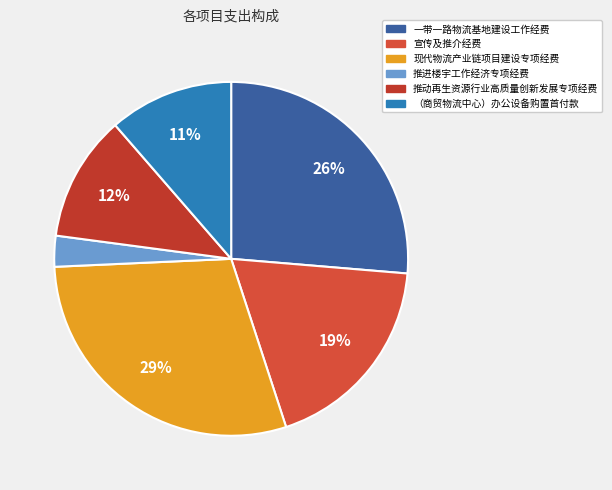

What is the ratio of the value at 一带一路物流基地建设工作经费 to the value at 推动再生资源行业高质量创新发展专项经费?

2.3